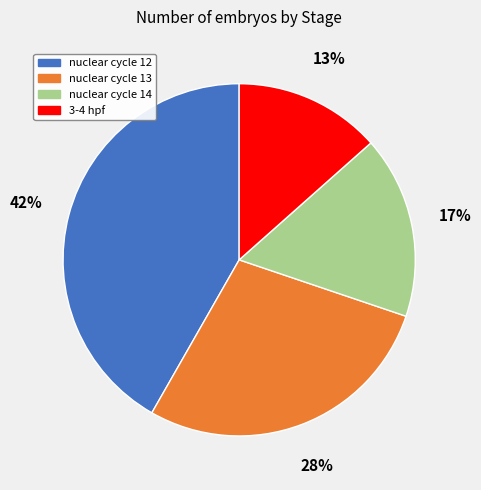

Between nuclear cycle 13 and 3-4 hpf, which is larger?

nuclear cycle 13